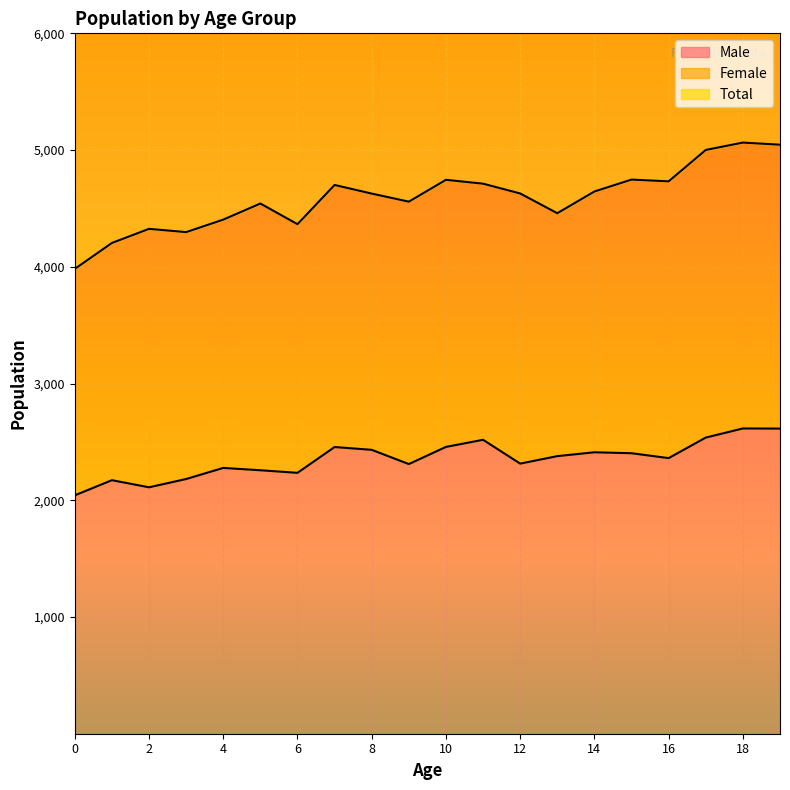

How many categories are shown in the chart?

20